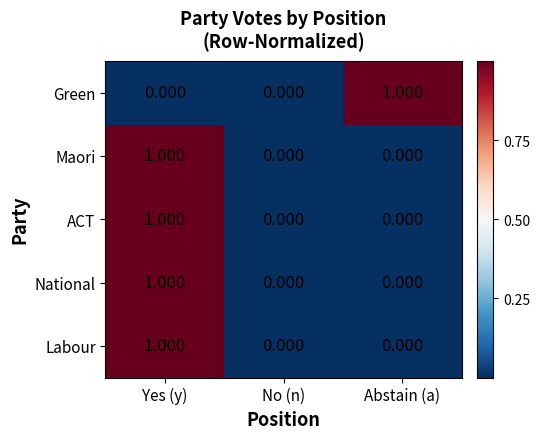

At which category is the sum across all series the highest?

Yes (y)